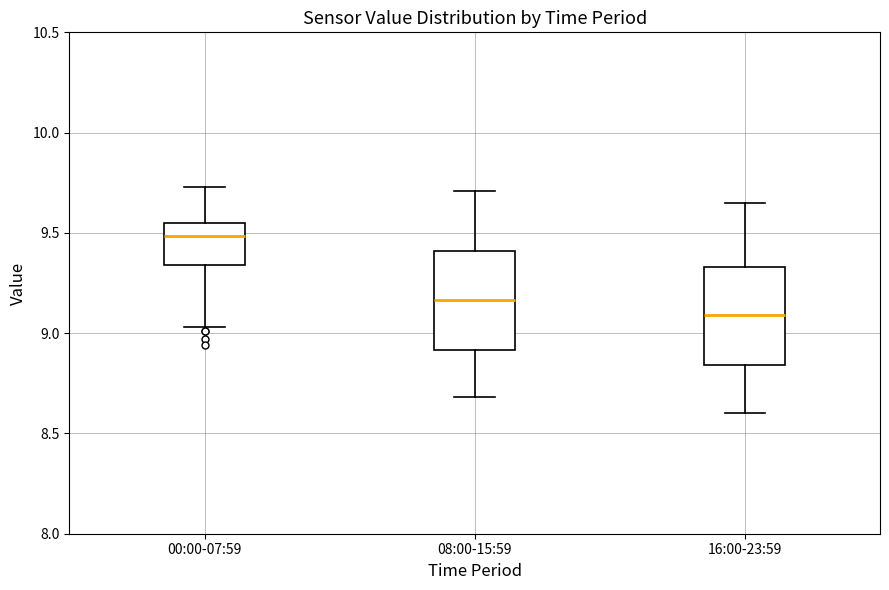

Reading left to right, transcribe this box plot: for each box, give where its median line is, the range the box spans, and where its two whiskers end, as read against the y-axis. The values are not printed on the chart, so give them approximately, as read against the axis.

00:00-07:59: median 9.50, box 9.35 to 9.55, whiskers 9.05 to 9.75
08:00-15:59: median 9.15, box 8.90 to 9.40, whiskers 8.70 to 9.70
16:00-23:59: median 9.10, box 8.85 to 9.35, whiskers 8.60 to 9.65